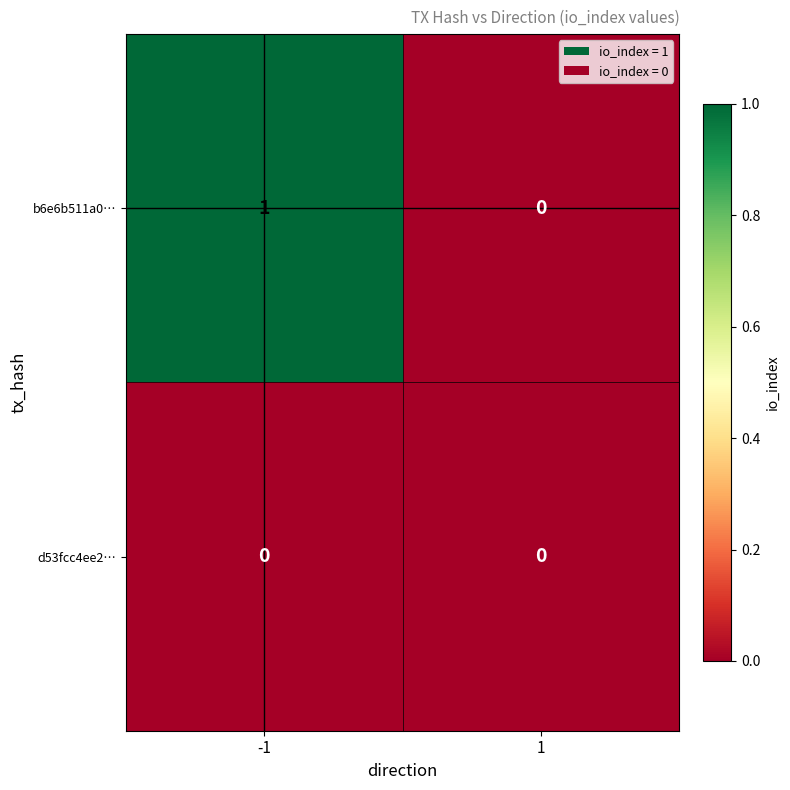

What is the maximum value shown in the chart?

1